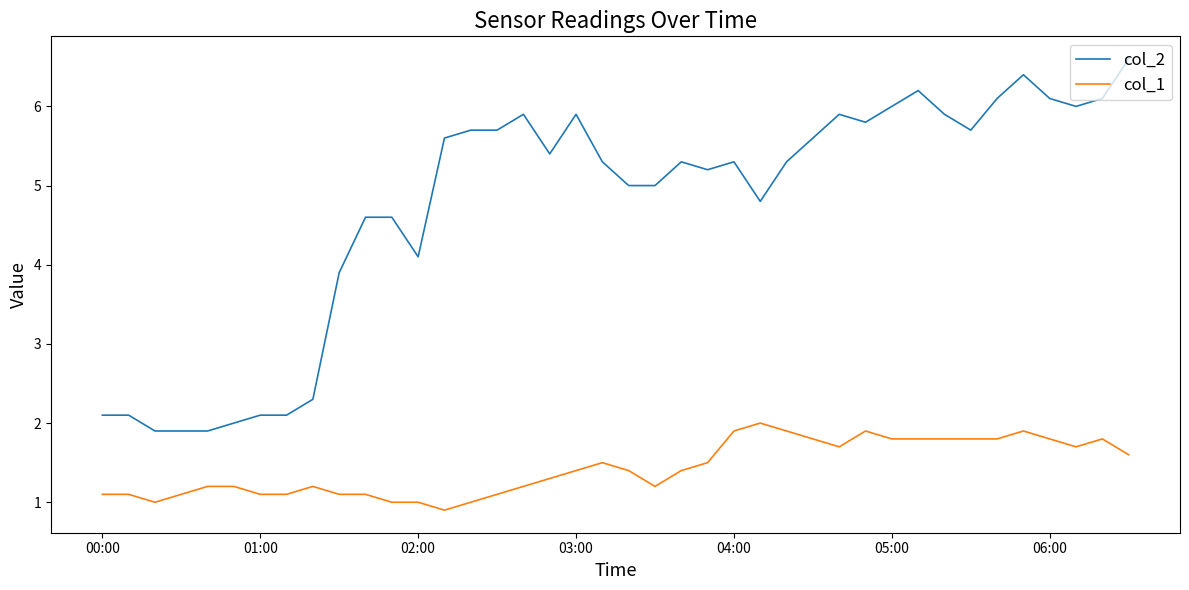

Which series has the widest spread of values?

col_2